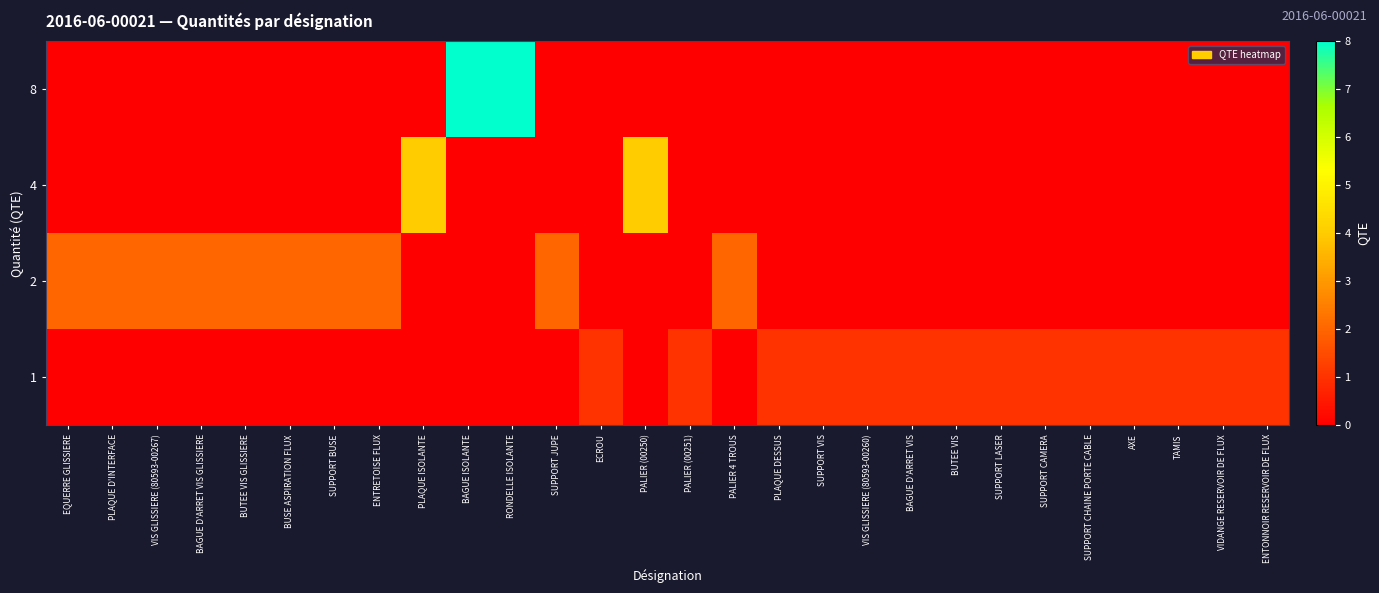

Reading left to right, transcribe all the data shown in this chart.

1: EQUERRE GLISSIERE=0	PLAQUE D'INTERFACE=0	VIS GLISSIERE (80593-00267)=0	BAGUE D'ARRET VIS GLISSIERE=0	BUTEE VIS GLISSIERE=0	BUSE ASPIRATION FLUX=0	SUPPORT BUSE=0	ENTRETOISE FLUX=0	PLAQUE ISOLANTE=0	BAGUE ISOLANTE=0	RONDELLE ISOLANTE=0	SUPPORT JUPE=0	ECROU=1	PALIER (00250)=0	PALIER (00251)=1	PALIER 4 TROUS=0	PLAQUE DESSUS=1	SUPPORT VIS=1	VIS GLISSIERE (80593-00260)=1	BAGUE D'ARRET VIS=1	BUTEE VIS=1	SUPPORT LASER=1	SUPPORT CAMERA=1	SUPPORT CHAINE PORTE CABLE=1	AXE=1	TAMIS=1	VIDANGE RESERVOIR DE FLUX=1	ENTONNOIR RESERVOIR DE FLUX=1
2: EQUERRE GLISSIERE=2	PLAQUE D'INTERFACE=2	VIS GLISSIERE (80593-00267)=2	BAGUE D'ARRET VIS GLISSIERE=2	BUTEE VIS GLISSIERE=2	BUSE ASPIRATION FLUX=2	SUPPORT BUSE=2	ENTRETOISE FLUX=2	PLAQUE ISOLANTE=0	BAGUE ISOLANTE=0	RONDELLE ISOLANTE=0	SUPPORT JUPE=2	ECROU=0	PALIER (00250)=0	PALIER (00251)=0	PALIER 4 TROUS=2	PLAQUE DESSUS=0	SUPPORT VIS=0	VIS GLISSIERE (80593-00260)=0	BAGUE D'ARRET VIS=0	BUTEE VIS=0	SUPPORT LASER=0	SUPPORT CAMERA=0	SUPPORT CHAINE PORTE CABLE=0	AXE=0	TAMIS=0	VIDANGE RESERVOIR DE FLUX=0	ENTONNOIR RESERVOIR DE FLUX=0
4: EQUERRE GLISSIERE=0	PLAQUE D'INTERFACE=0	VIS GLISSIERE (80593-00267)=0	BAGUE D'ARRET VIS GLISSIERE=0	BUTEE VIS GLISSIERE=0	BUSE ASPIRATION FLUX=0	SUPPORT BUSE=0	ENTRETOISE FLUX=0	PLAQUE ISOLANTE=4	BAGUE ISOLANTE=0	RONDELLE ISOLANTE=0	SUPPORT JUPE=0	ECROU=0	PALIER (00250)=4	PALIER (00251)=0	PALIER 4 TROUS=0	PLAQUE DESSUS=0	SUPPORT VIS=0	VIS GLISSIERE (80593-00260)=0	BAGUE D'ARRET VIS=0	BUTEE VIS=0	SUPPORT LASER=0	SUPPORT CAMERA=0	SUPPORT CHAINE PORTE CABLE=0	AXE=0	TAMIS=0	VIDANGE RESERVOIR DE FLUX=0	ENTONNOIR RESERVOIR DE FLUX=0
8: EQUERRE GLISSIERE=0	PLAQUE D'INTERFACE=0	VIS GLISSIERE (80593-00267)=0	BAGUE D'ARRET VIS GLISSIERE=0	BUTEE VIS GLISSIERE=0	BUSE ASPIRATION FLUX=0	SUPPORT BUSE=0	ENTRETOISE FLUX=0	PLAQUE ISOLANTE=0	BAGUE ISOLANTE=8	RONDELLE ISOLANTE=8	SUPPORT JUPE=0	ECROU=0	PALIER (00250)=0	PALIER (00251)=0	PALIER 4 TROUS=0	PLAQUE DESSUS=0	SUPPORT VIS=0	VIS GLISSIERE (80593-00260)=0	BAGUE D'ARRET VIS=0	BUTEE VIS=0	SUPPORT LASER=0	SUPPORT CAMERA=0	SUPPORT CHAINE PORTE CABLE=0	AXE=0	TAMIS=0	VIDANGE RESERVOIR DE FLUX=0	ENTONNOIR RESERVOIR DE FLUX=0